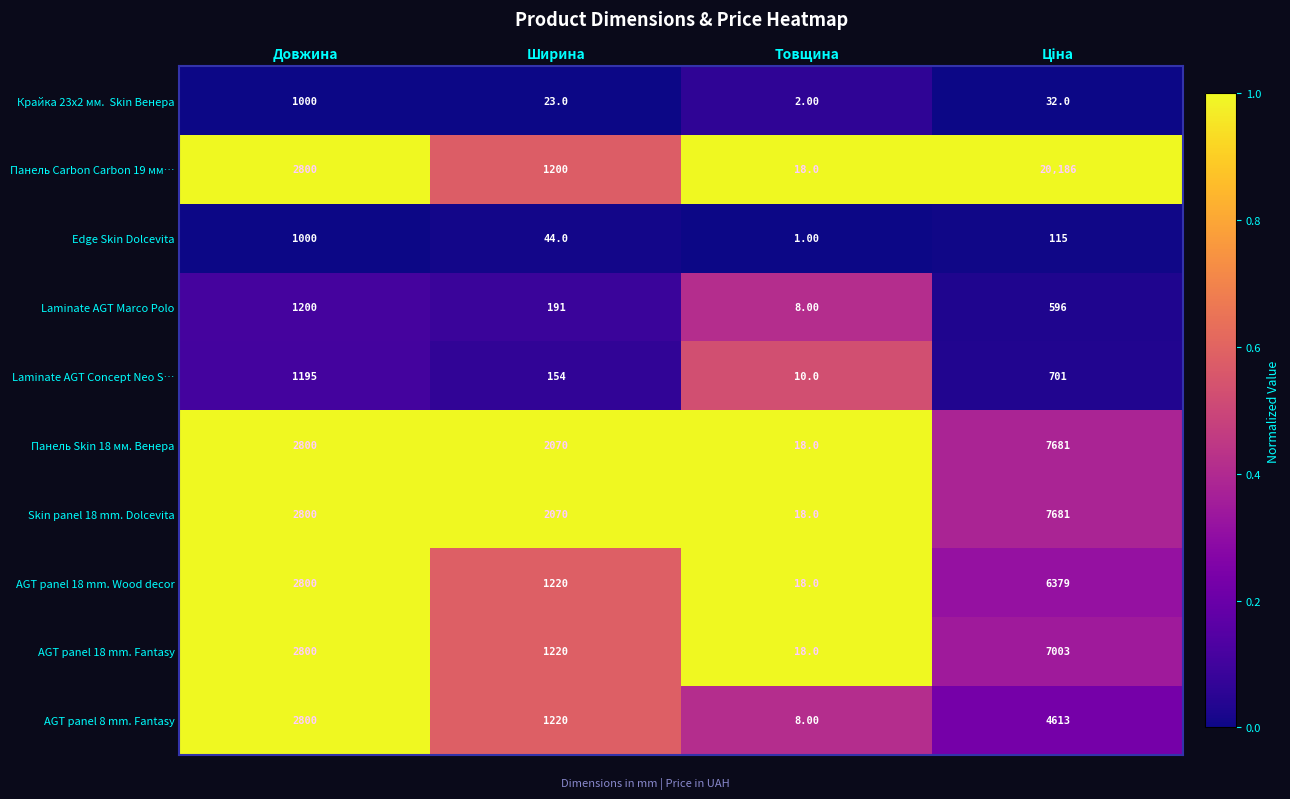

What is the total value across all series at Ширина?

9412